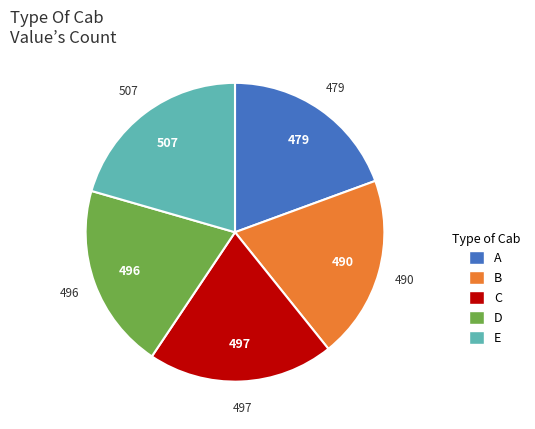

How many slices are in this pie chart?

5